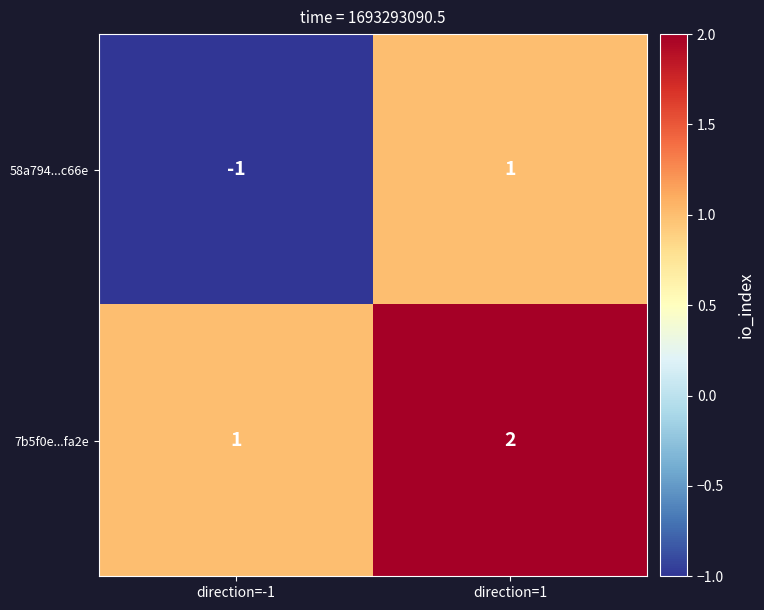

Where is 7b5f0e...fa2e nearest to the value 1?

direction=-1